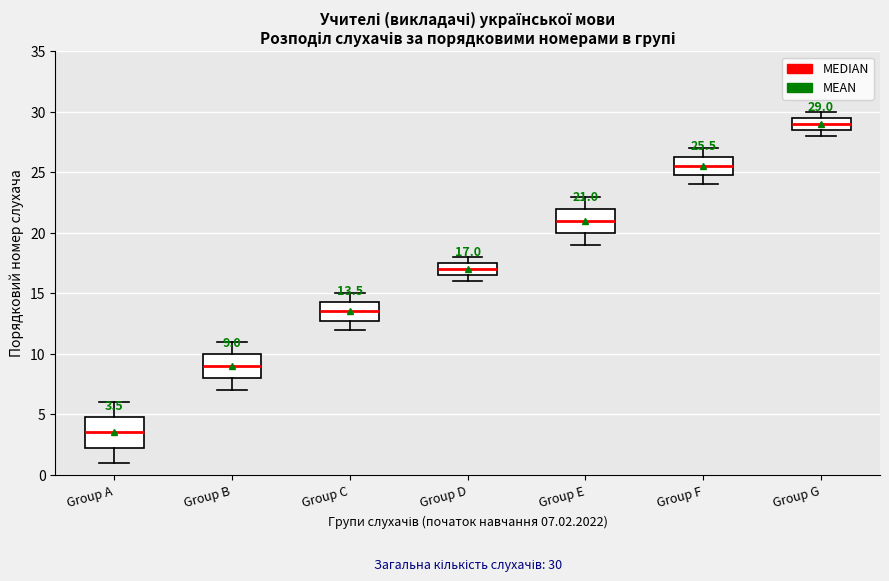

Which box is the tallest, from its lower edge to its upper edge?

Group A